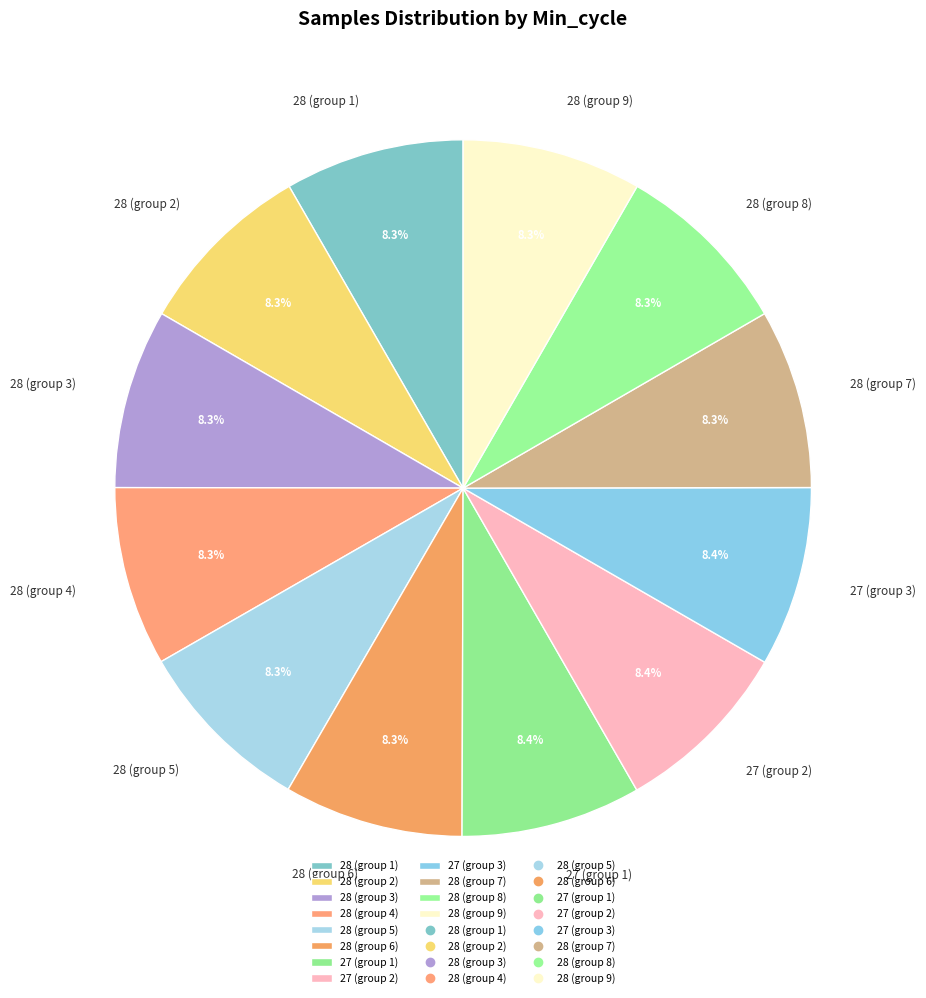

Is there any slice that represents more than half of the pie?

No